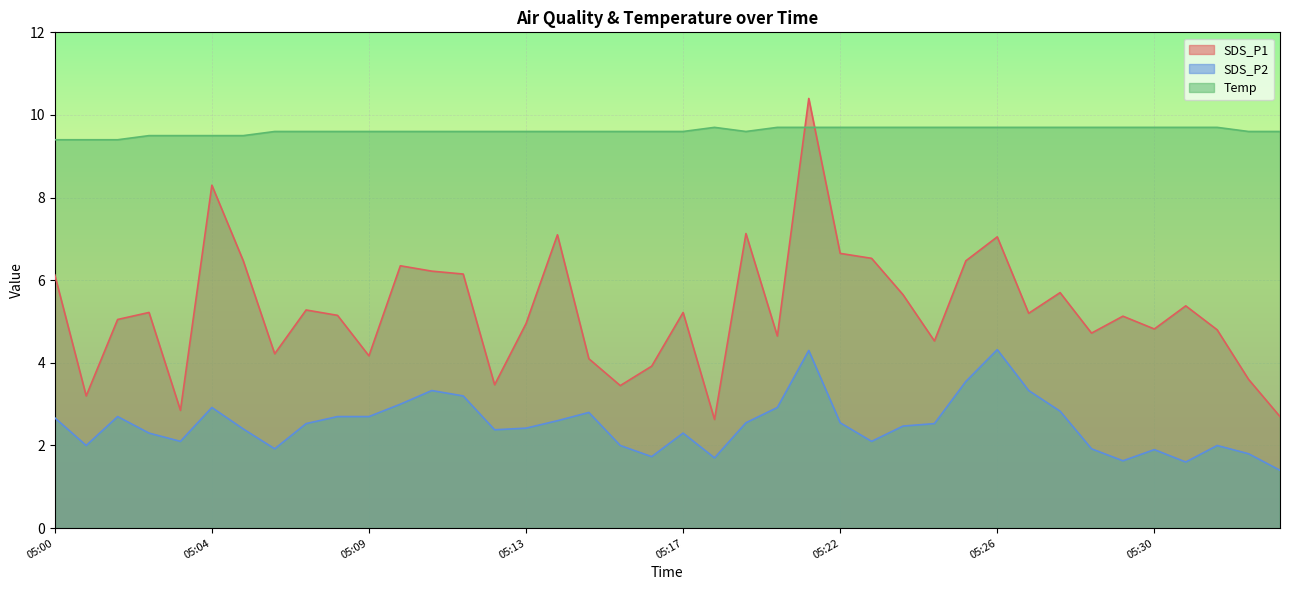

How many lines are shown in the chart?

3